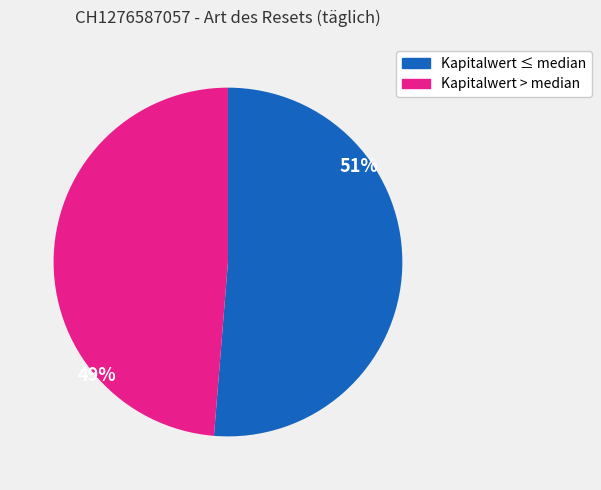

Is there a majority slice in this chart?

Yes